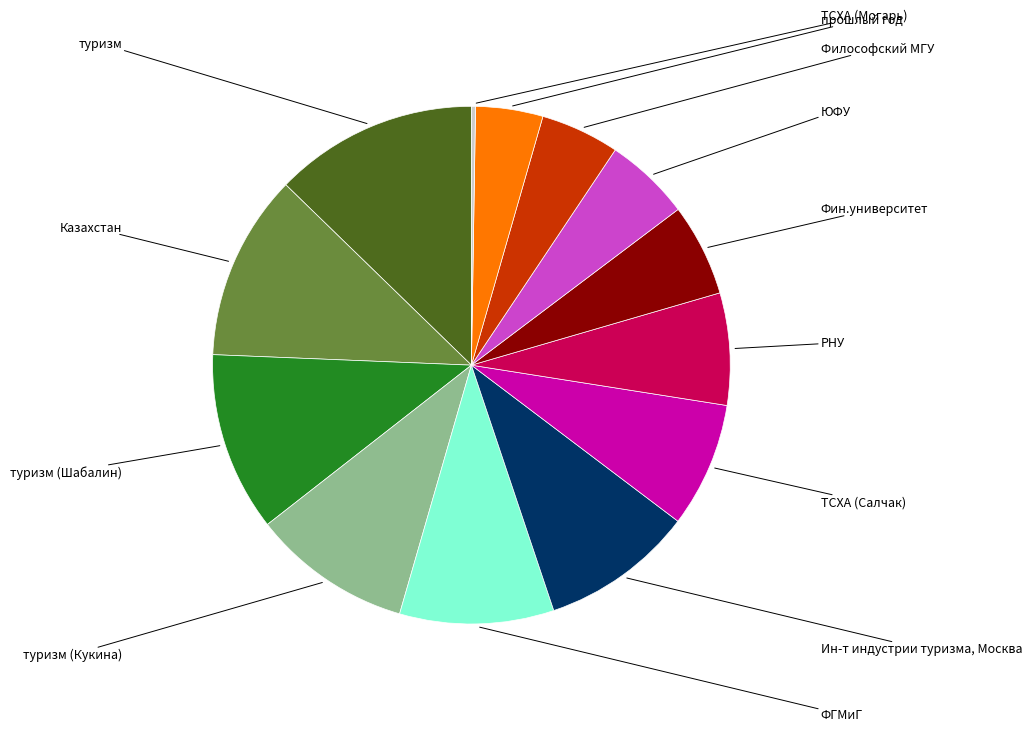

Is there any slice that represents more than half of the pie?

No